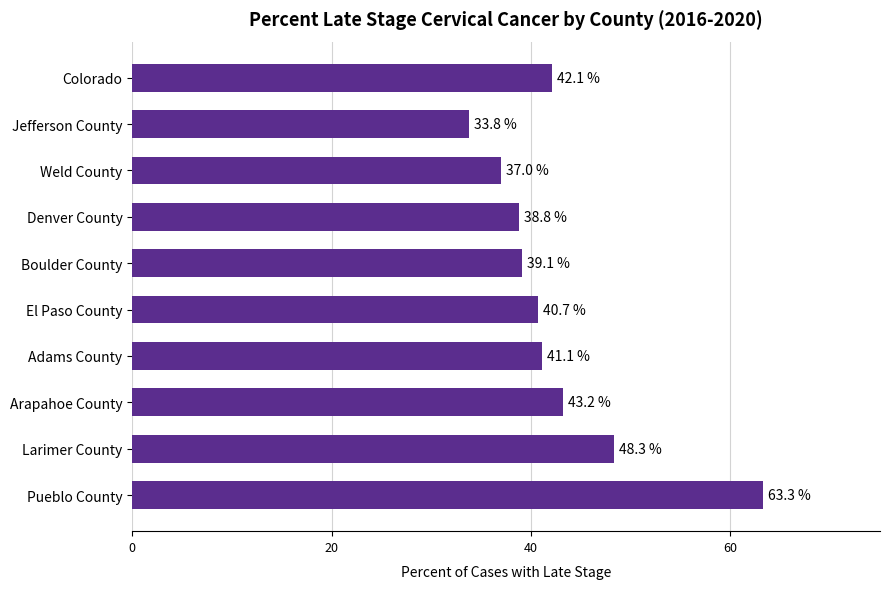

Reading top to bottom, list all the values displayed in this chart.

Colorado=42.1	Jefferson County=33.8	Weld County=37.0	Denver County=38.8	Boulder County=39.1	El Paso County=40.7	Adams County=41.1	Arapahoe County=43.2	Larimer County=48.3	Pueblo County=63.3